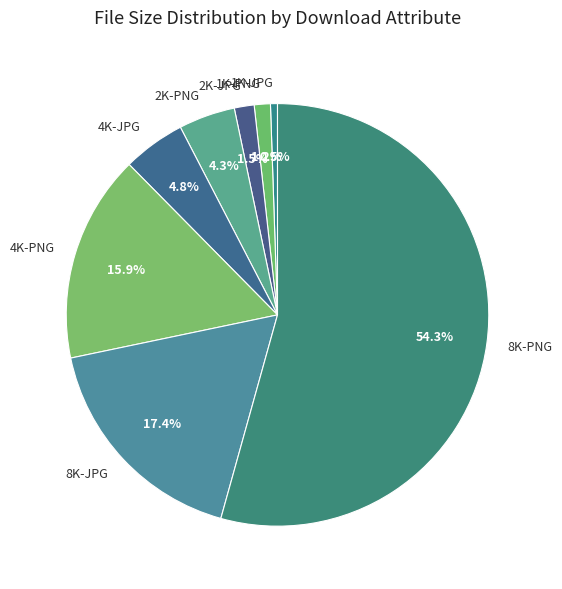

What is the smallest slice in the pie chart?

1K-JPG